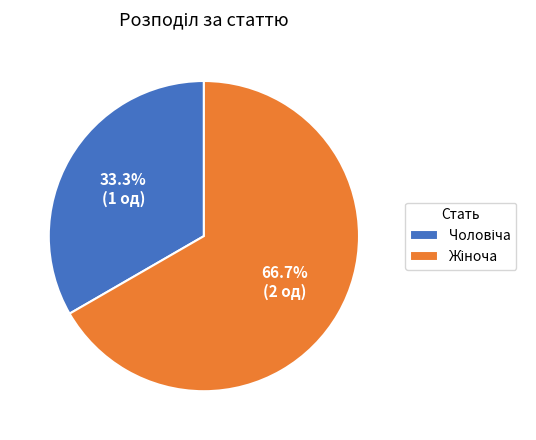

To the nearest percent, what is the average slice percentage?

50%